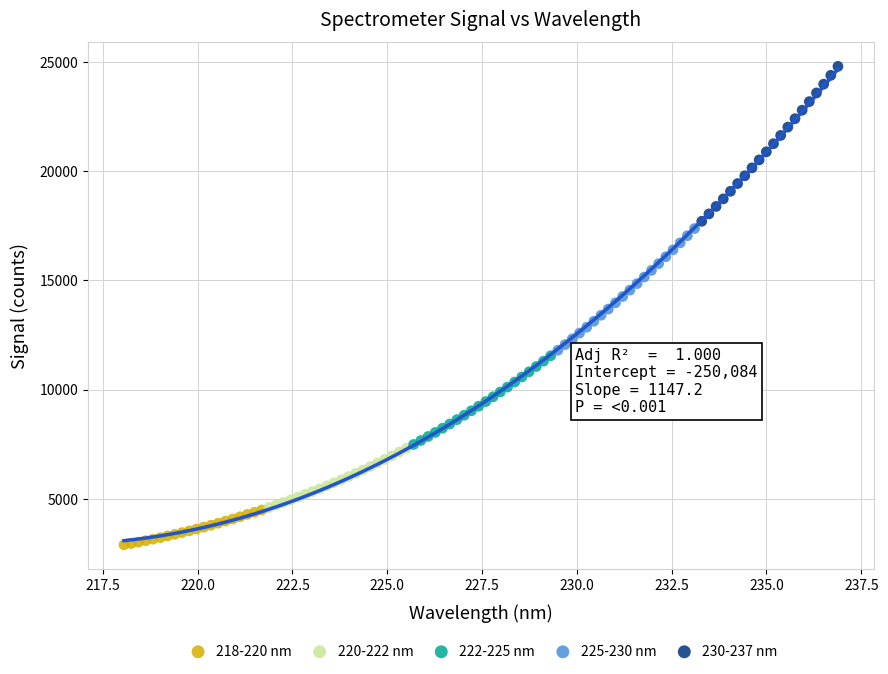

Which series reaches the maximum Y coordinate?

230-237 nm